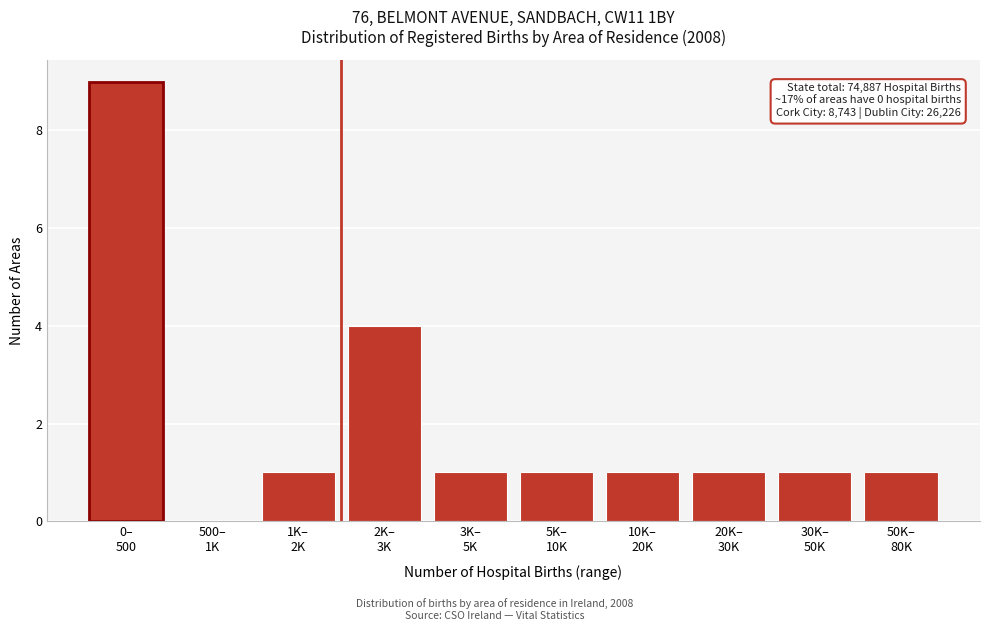

What is the sum of all values?

20